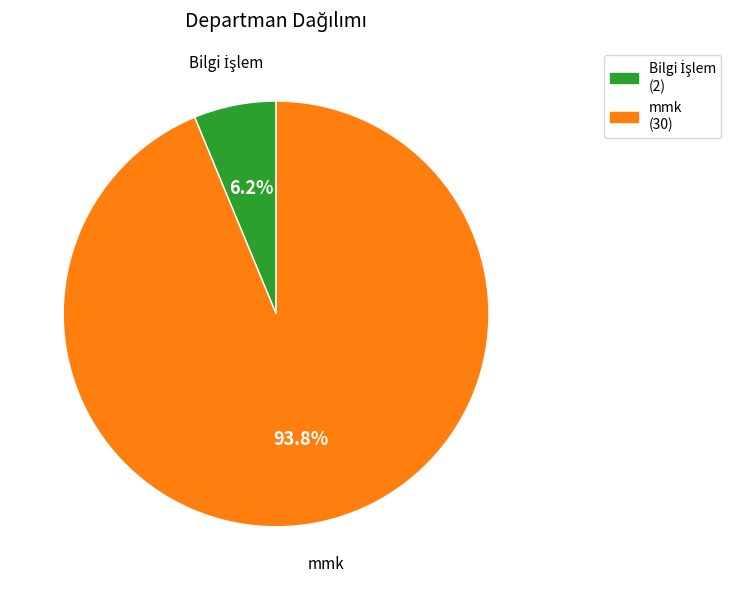

Does any single category account for the majority?

Yes